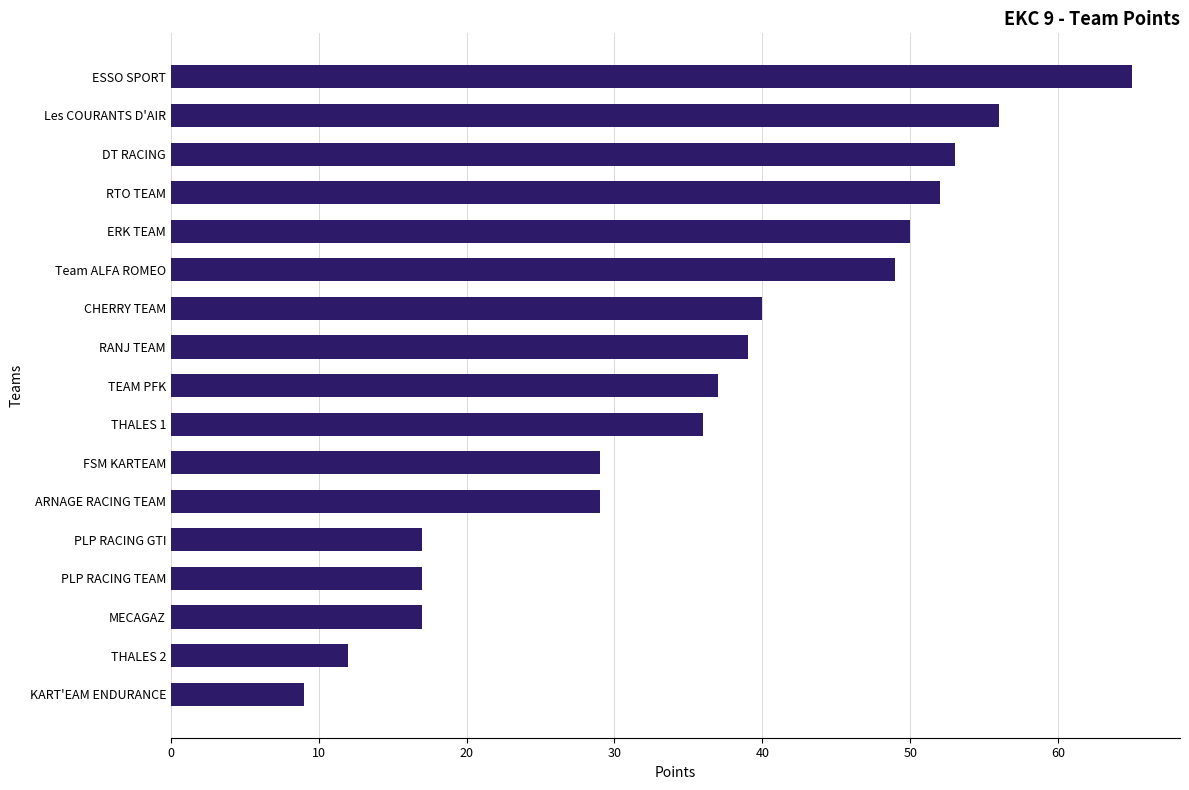

Which label corresponds to the largest value in the chart?

ESSO SPORT